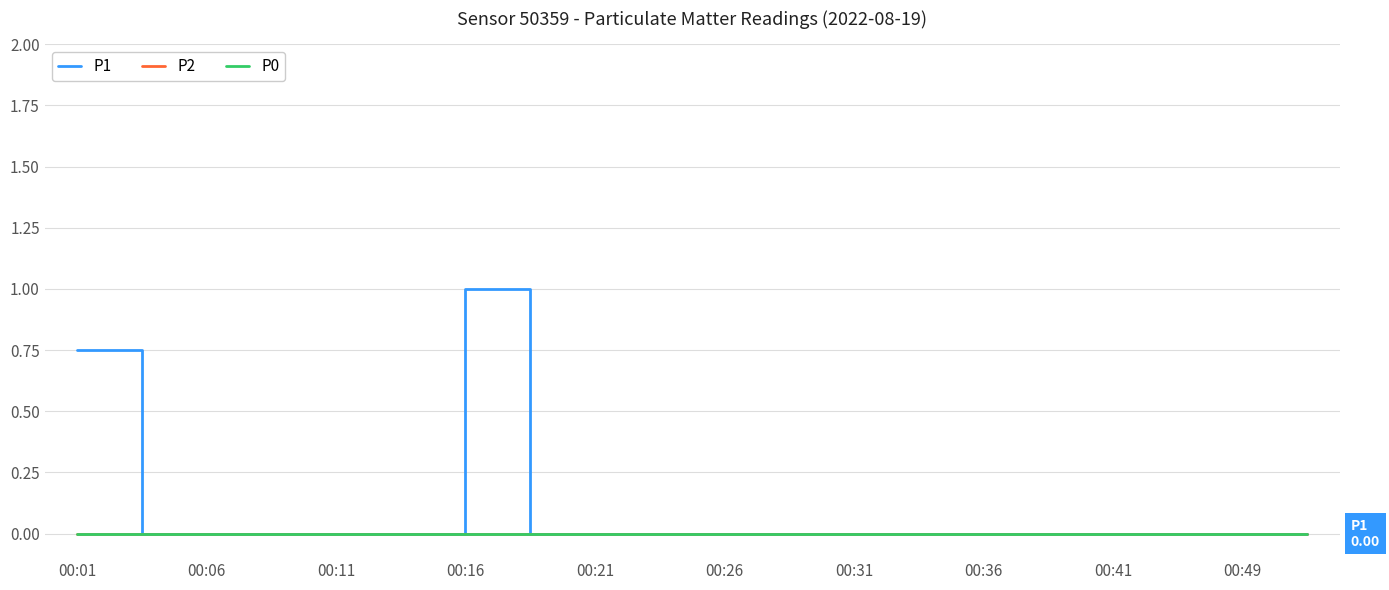

At which label does P2 reach its peak?

00:01